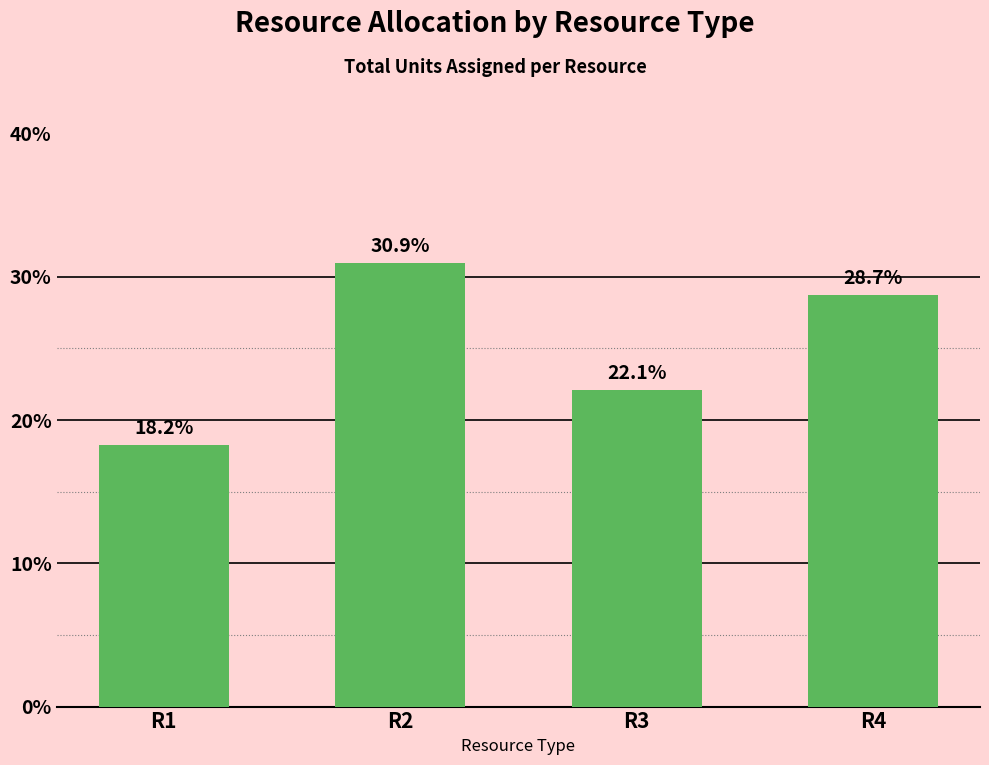

Reading left to right, what are all the values shown in this chart?

R1=18.2	R2=30.9	R3=22.1	R4=28.7